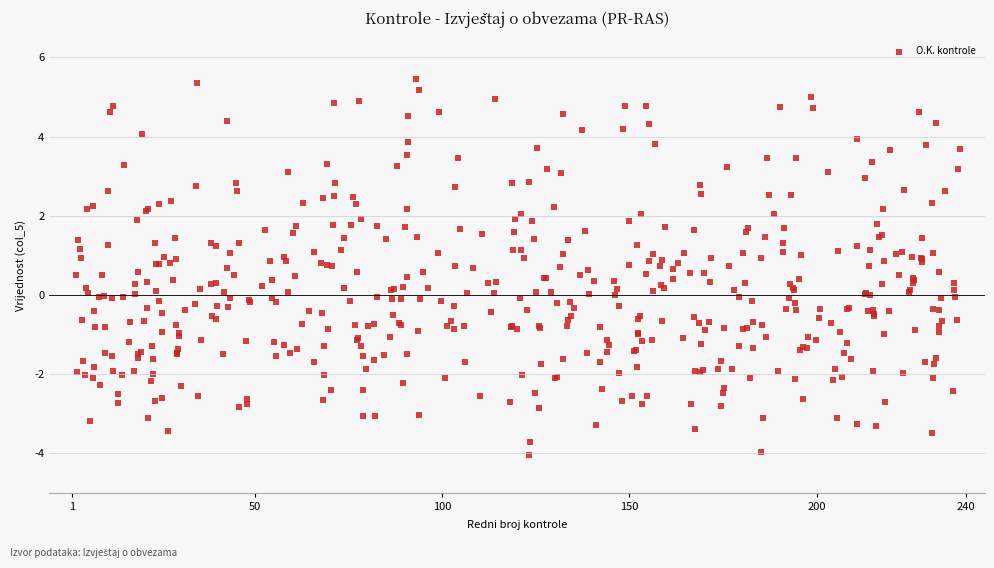

What is the range of X values (max minus min)?

236.1